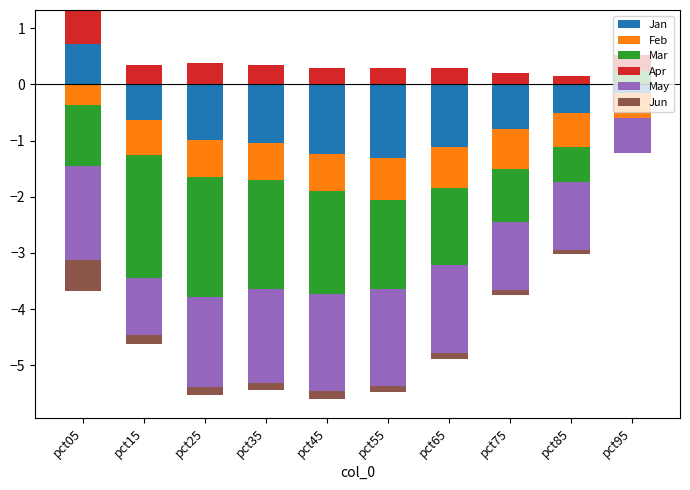

True or false: Jan has a value of -0.3 at pct35.

False